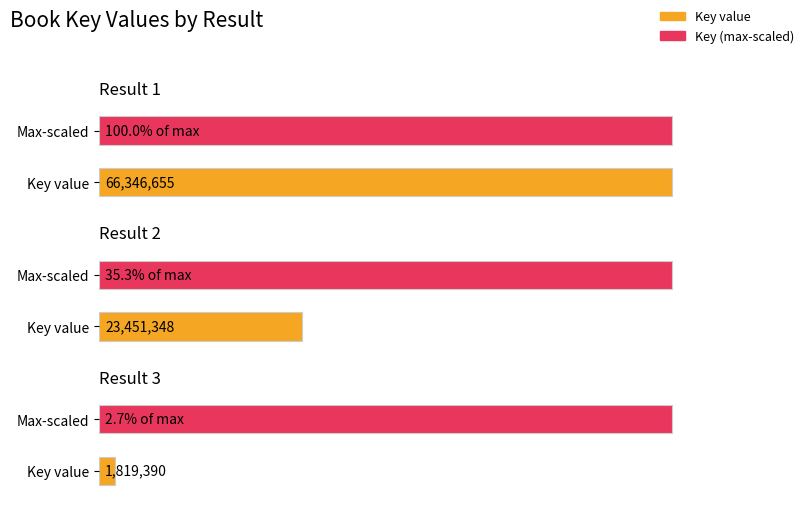

Reading left to right, list all the values displayed in this chart.

66346655	23451348	1819390